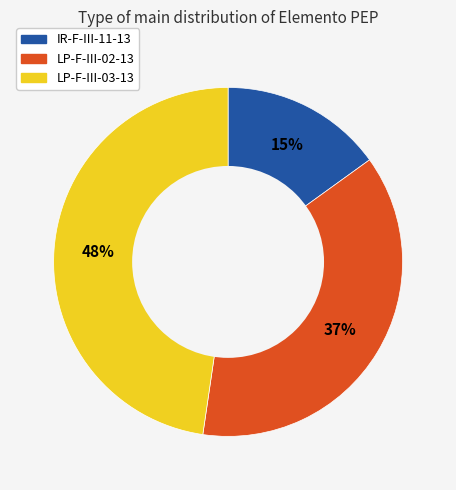

Approximately how many times larger is the value at LP-F-III-03-13 compared to LP-F-III-02-13?

1.3